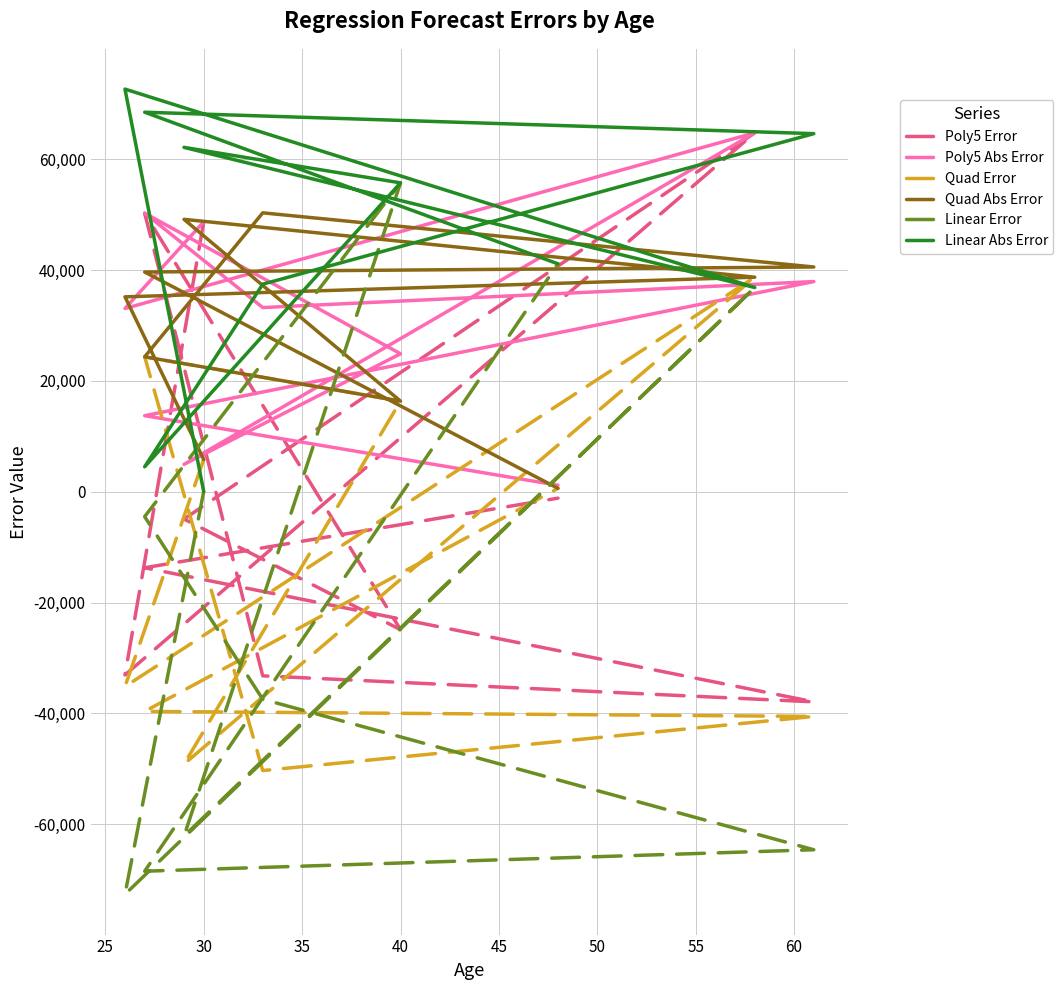

How many values in the Linear Error series are below -4497?

6